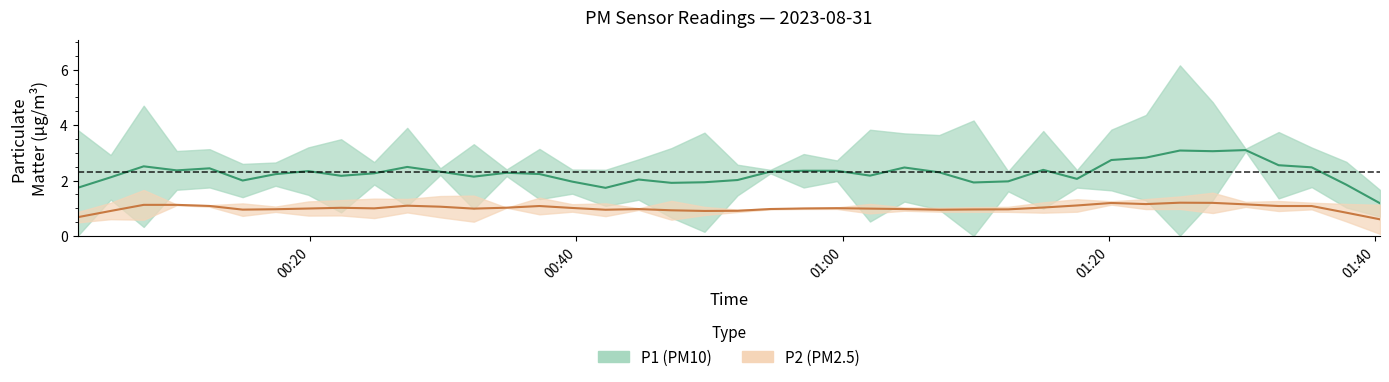

True or false: P2 and P1 intersect in this chart.

False